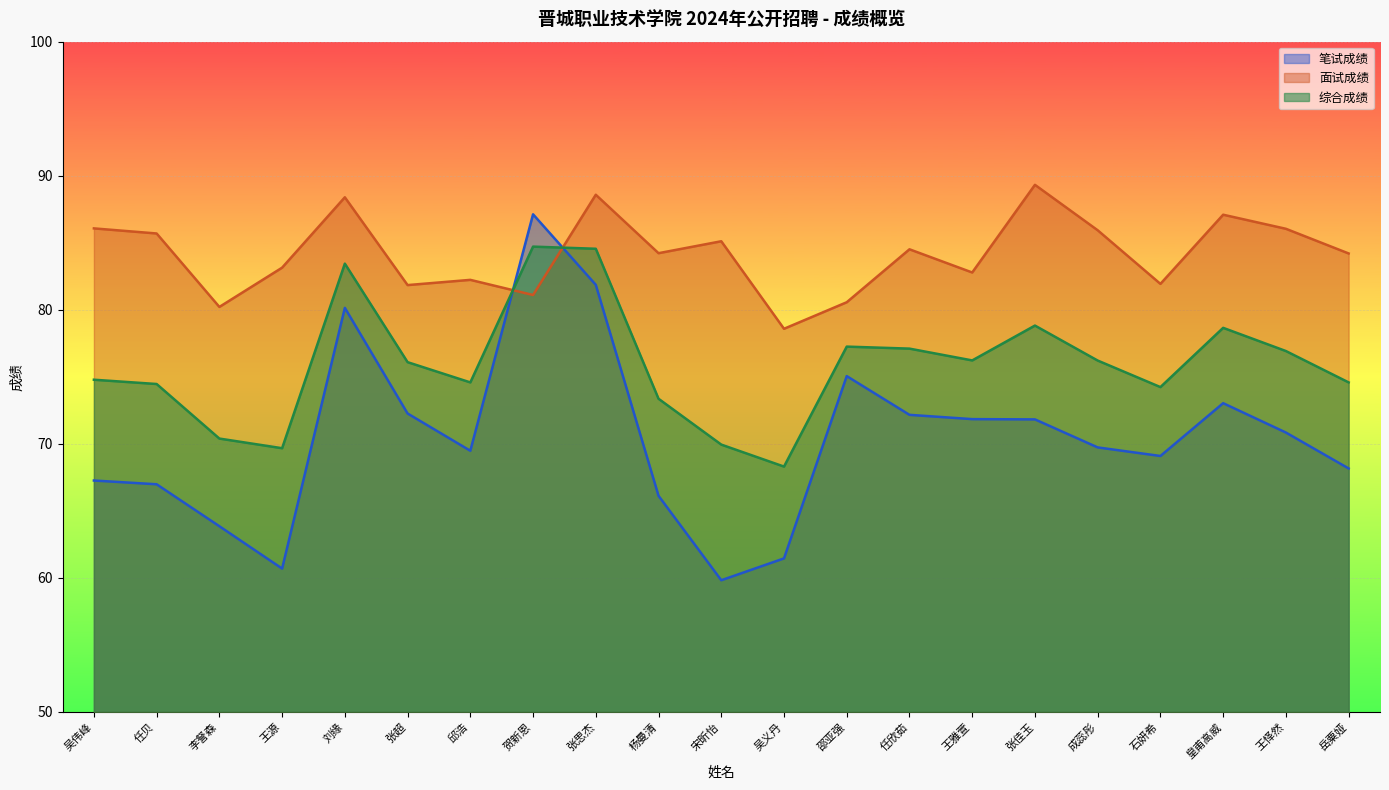

At which category is the sum across all series the highest?

张思杰